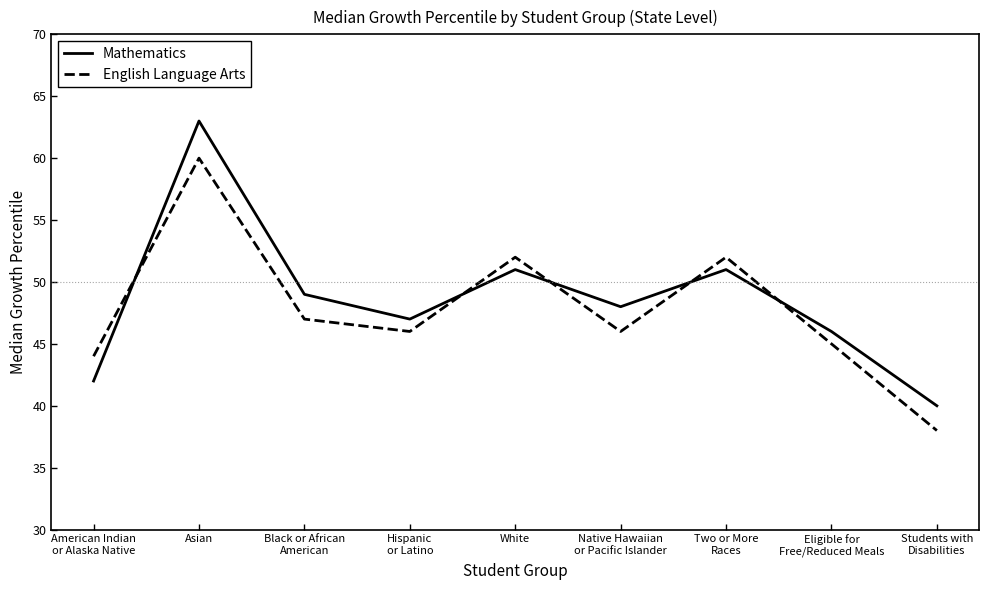

What is the difference between the maximum and second lowest values in the Mathematics series?

21